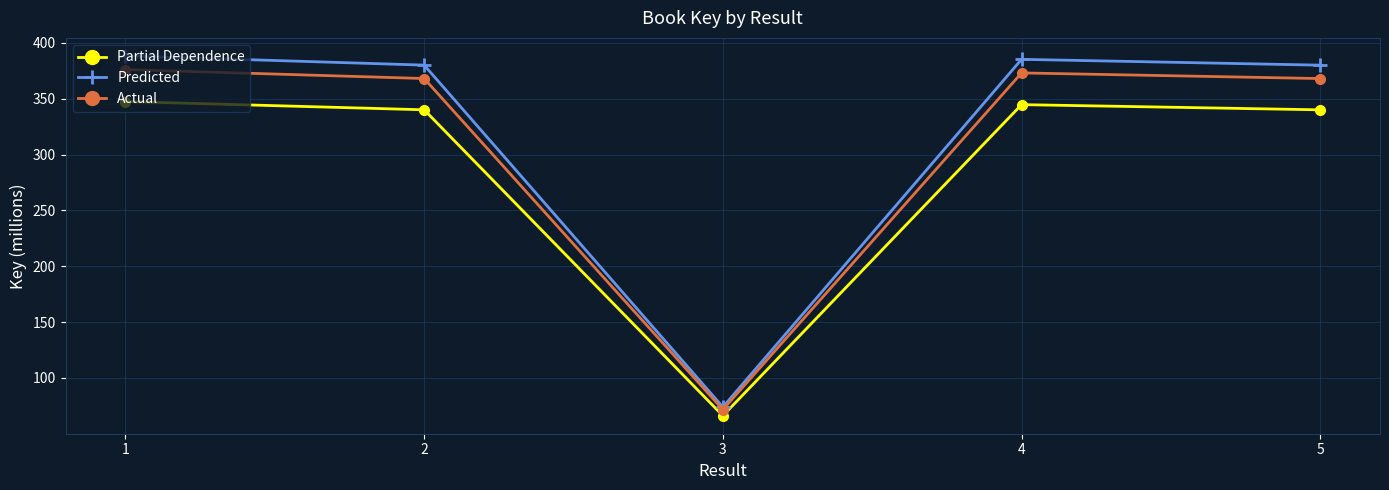

In Partial Dependence, how many points are higher than both neighbors (excluding endpoints)?

1